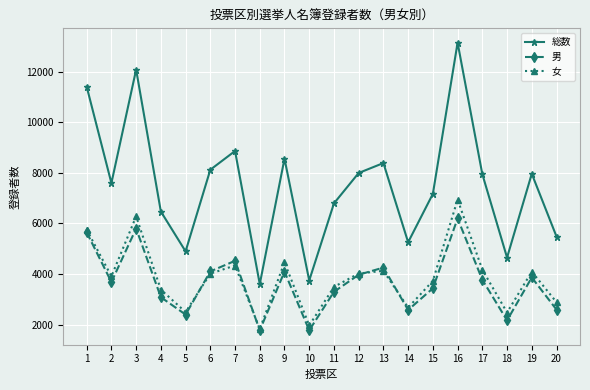

Does the chart have visible grid lines?

Yes